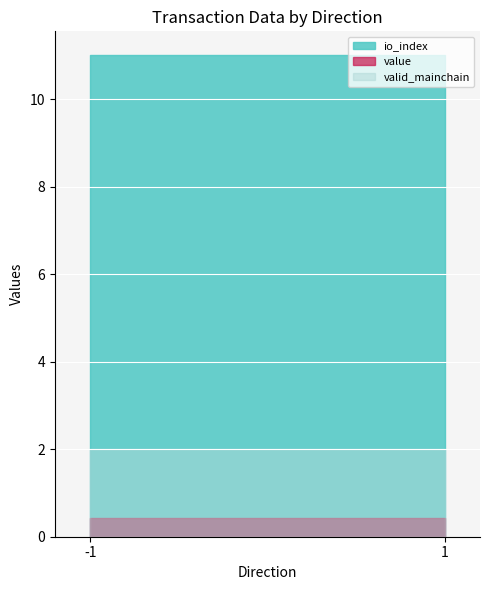

Is it true that io_index equals 11.0 at -1?

True